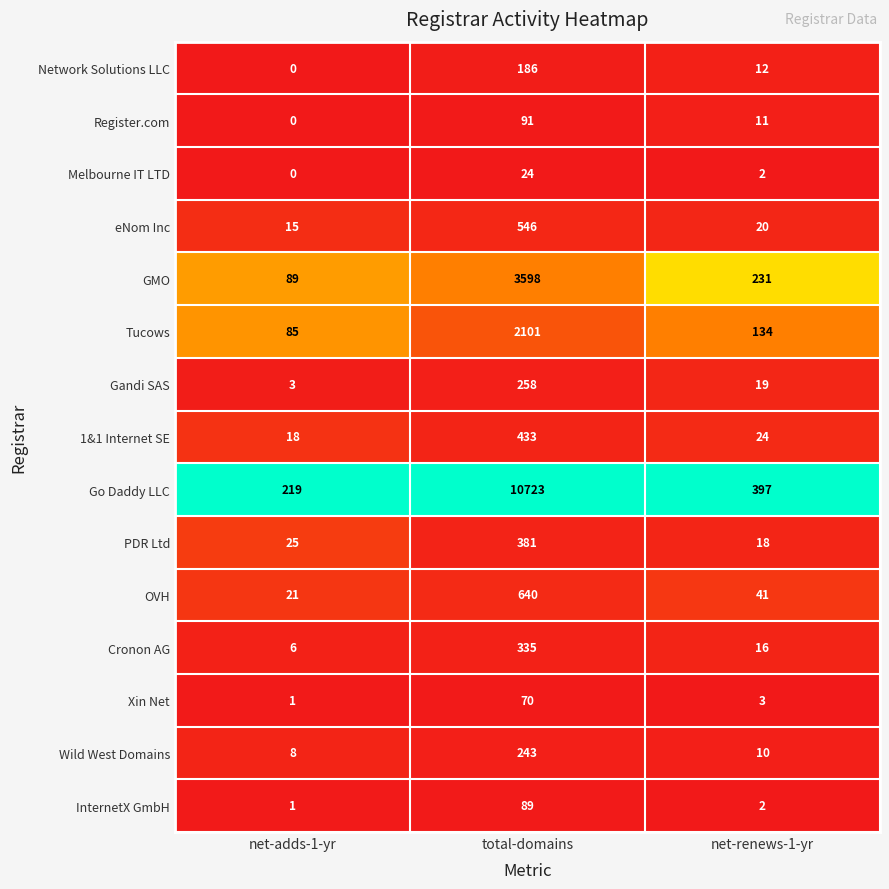

Rank the categories by Tucows value from highest to lowest.

total-domains, net-renews-1-yr, net-adds-1-yr